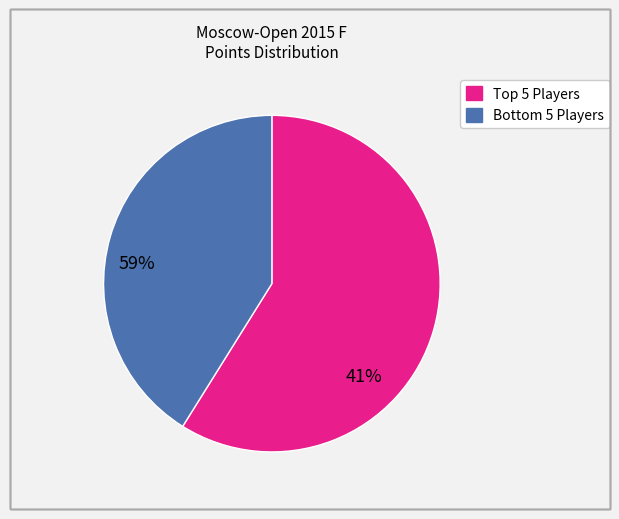

Does any single category account for the majority?

Yes